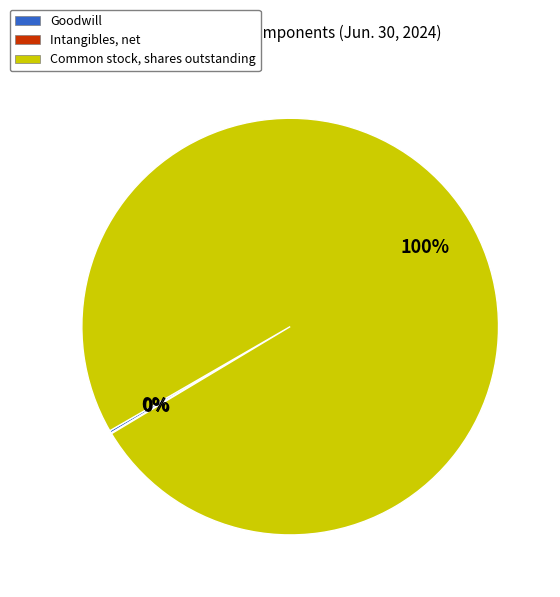

What is the majority slice?

Common stock, shares outstanding